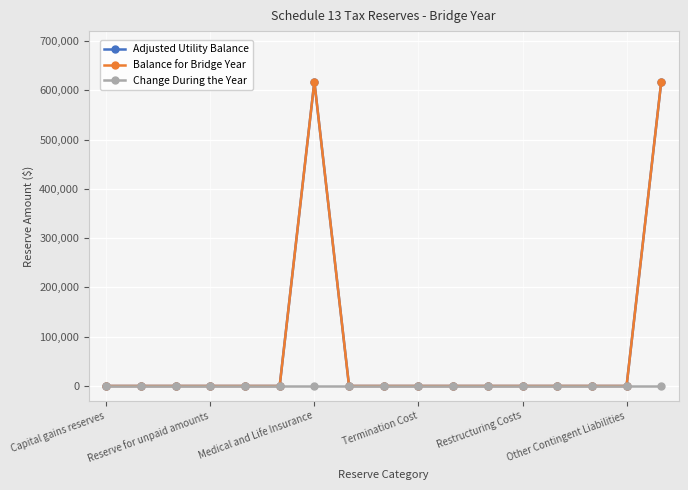

Is this an area chart (filled region under the line)?

No